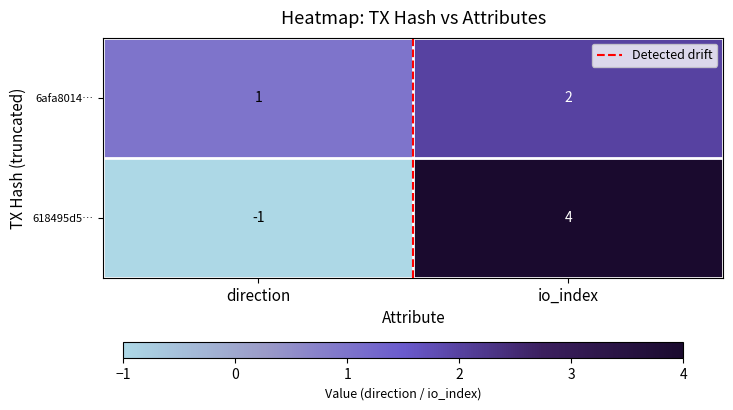

How many categories are shown in the chart?

2